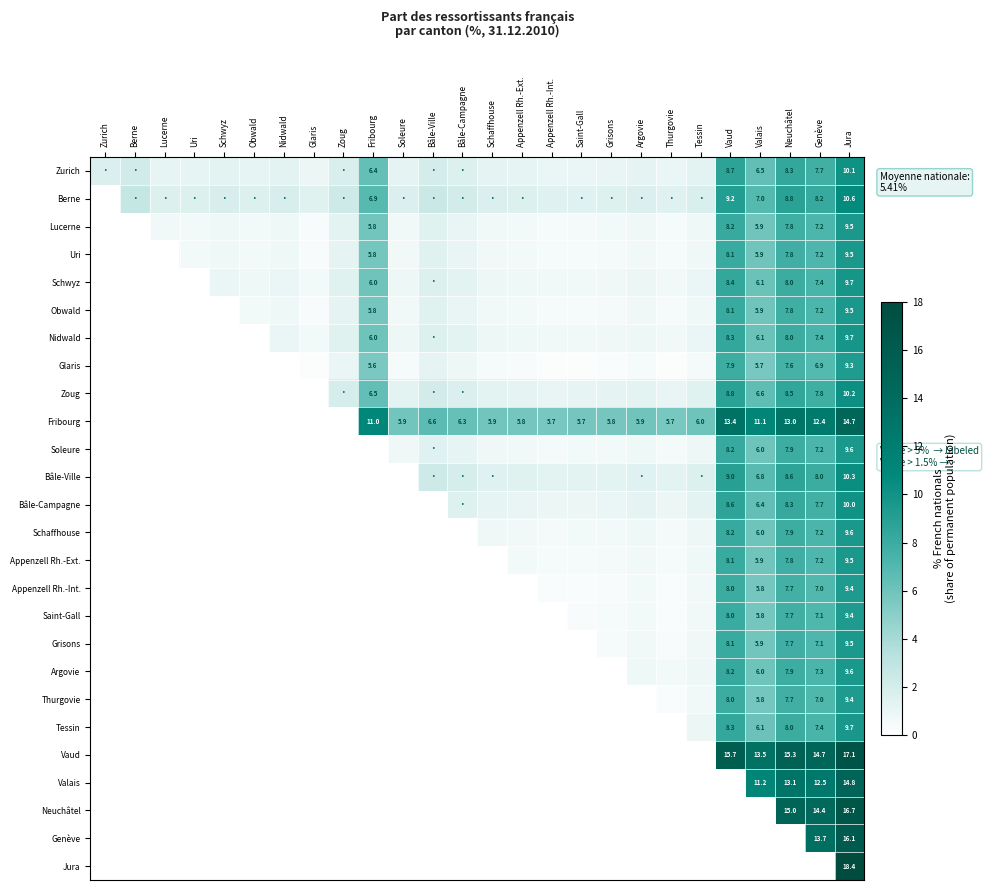

What is the average value of the Zurich series?

2.9